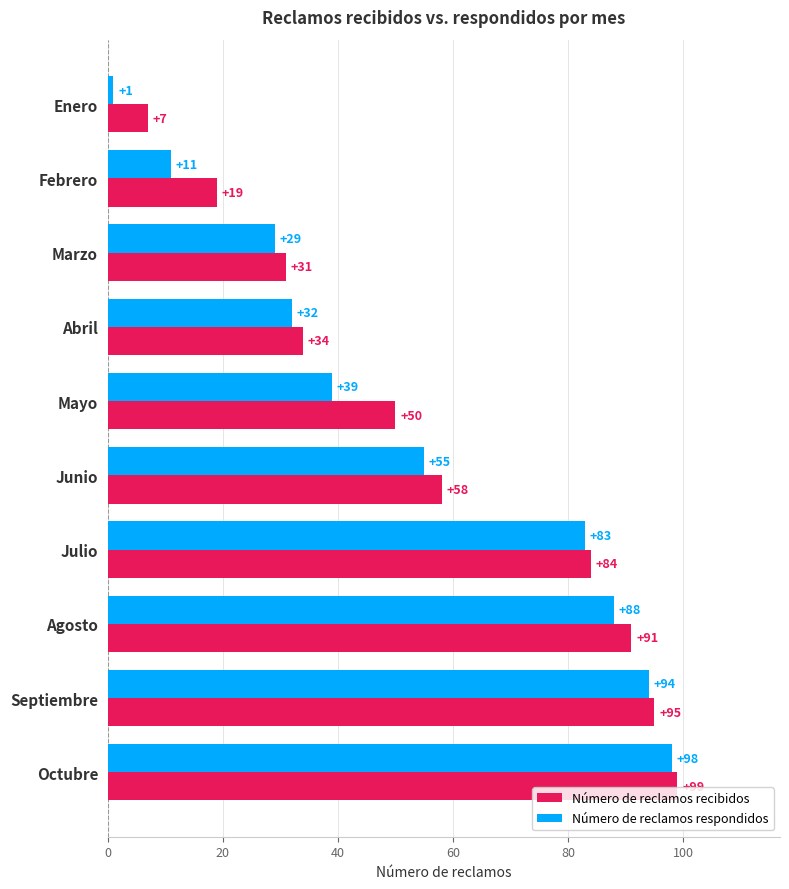

At which category is the sum across all series the highest?

Octubre